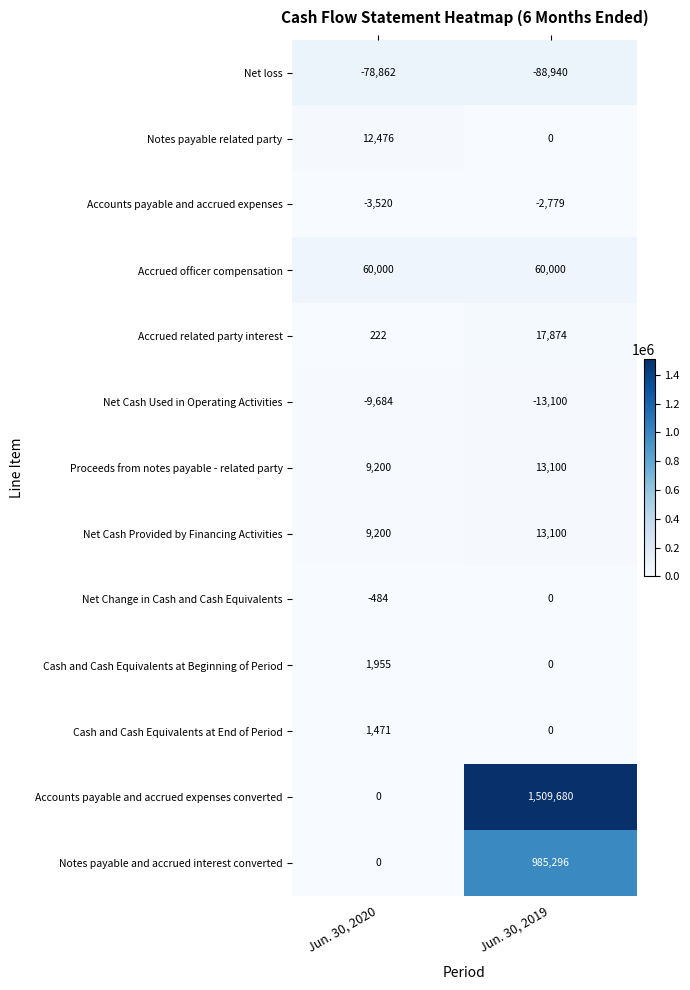

Reading left to right, transcribe all the data shown in this chart.

Net loss: Jun. 30, 2020=-78862	Jun. 30, 2019=-88940
Notes payable related party: Jun. 30, 2020=12476	Jun. 30, 2019=0
Accounts payable and accrued expenses: Jun. 30, 2020=-3520	Jun. 30, 2019=-2779
Accrued officer compensation: Jun. 30, 2020=60000	Jun. 30, 2019=60000
Accrued related party interest: Jun. 30, 2020=222	Jun. 30, 2019=17874
Net Cash Used in Operating Activities: Jun. 30, 2020=-9684	Jun. 30, 2019=-13100
Proceeds from notes payable - related party: Jun. 30, 2020=9200	Jun. 30, 2019=13100
Net Cash Provided by Financing Activities: Jun. 30, 2020=9200	Jun. 30, 2019=13100
Net Change in Cash and Cash Equivalents: Jun. 30, 2020=-484	Jun. 30, 2019=0
Cash and Cash Equivalents at Beginning of Period: Jun. 30, 2020=1955	Jun. 30, 2019=0
Cash and Cash Equivalents at End of Period: Jun. 30, 2020=1471	Jun. 30, 2019=0
Accounts payable and accrued expenses converted: Jun. 30, 2020=0	Jun. 30, 2019=1509680
Notes payable and accrued interest converted: Jun. 30, 2020=0	Jun. 30, 2019=985296